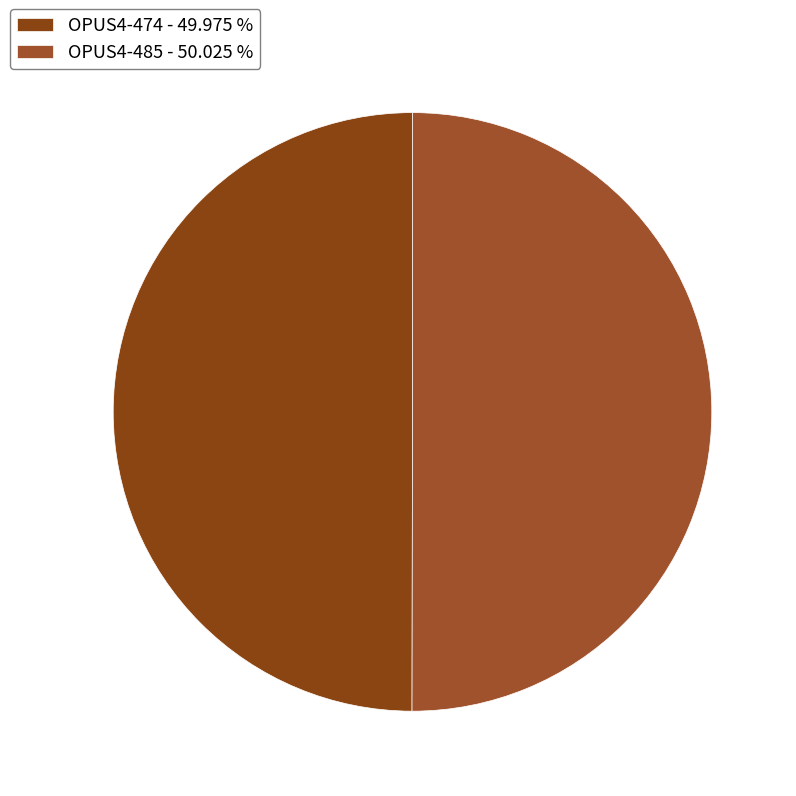

Combined, do OPUS4-474 and OPUS4-485 account for over 50%?

Yes